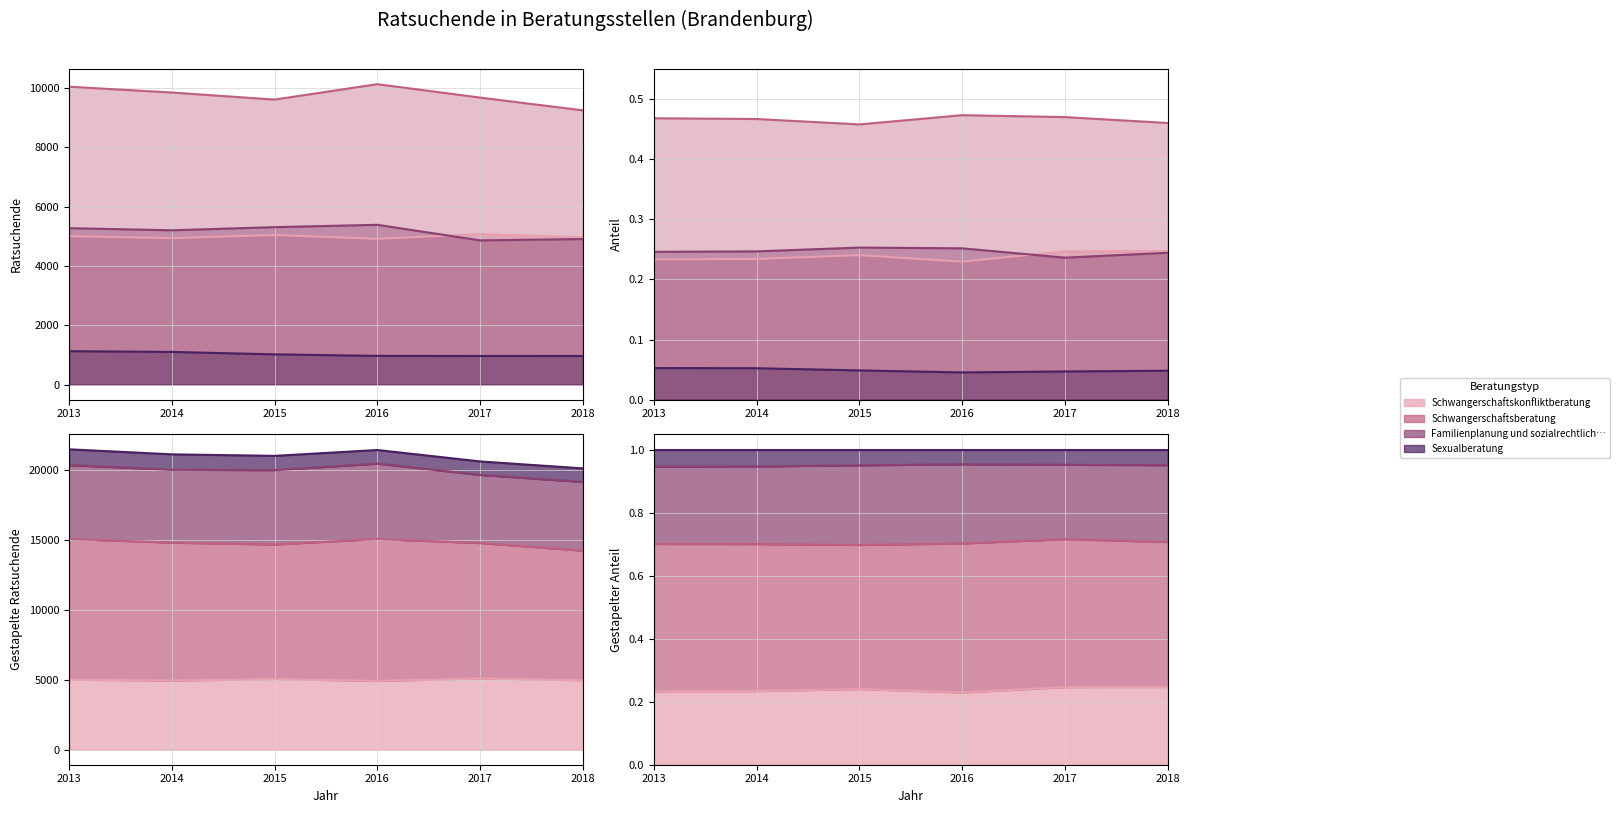

Between 2015 and 2018, which series saw the biggest shift?

Familienplanung und sozialrechtliche Beratung